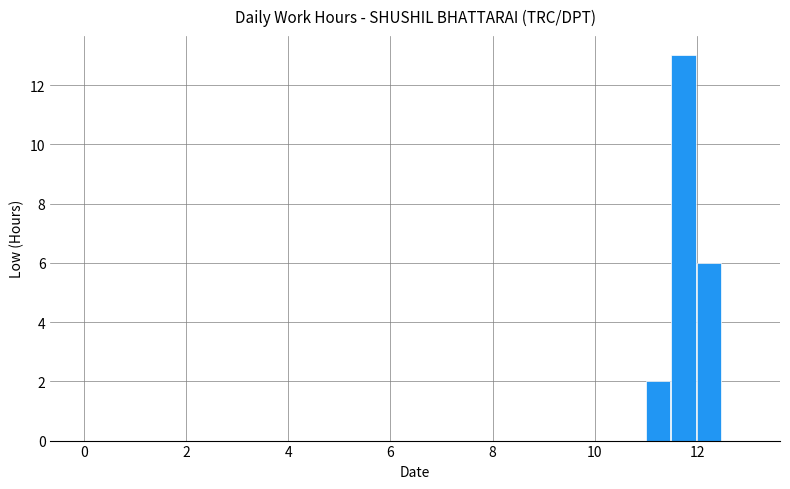

What is the sum of all values?

21